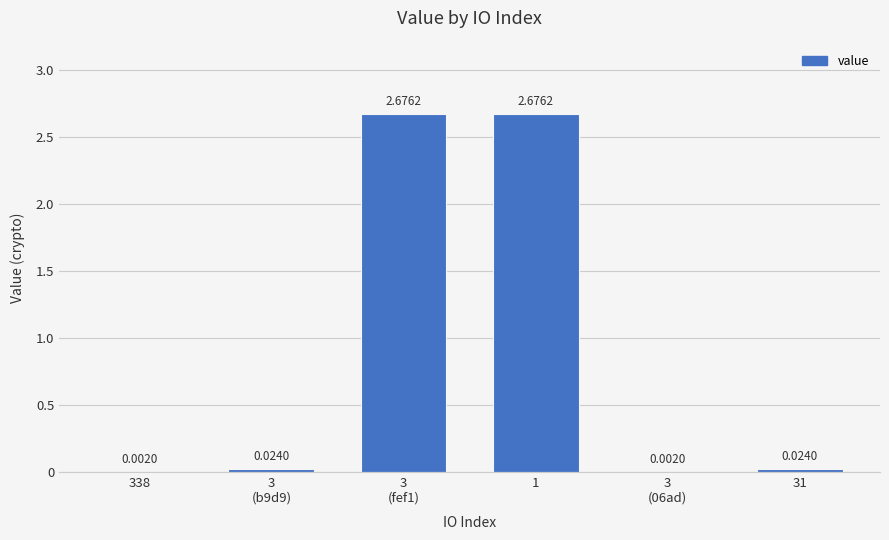

What is the sum of all values?

5.4